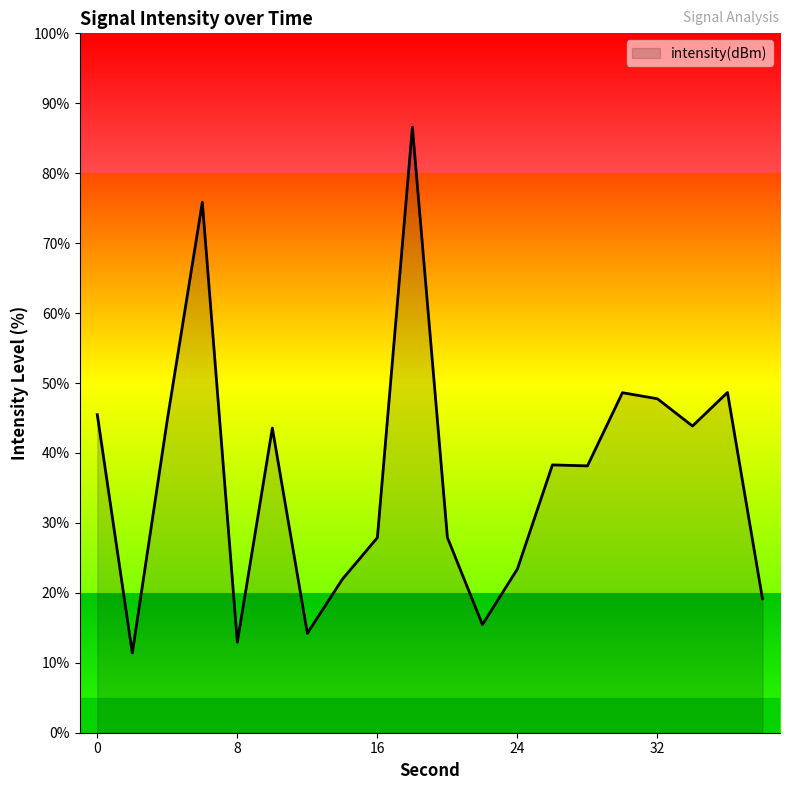

What is the smallest value displayed?

11.4